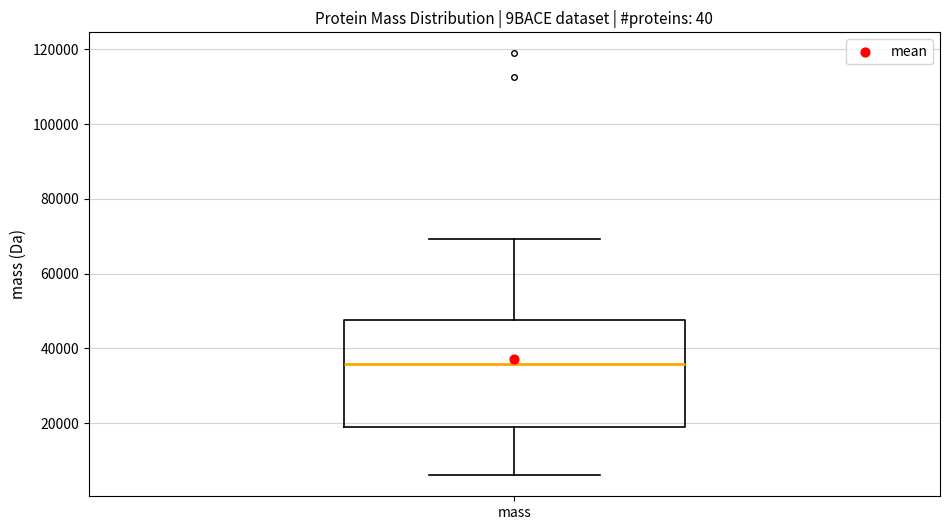

Read this box plot against the y-axis: the position of the median line, the range covered by the box, and the ends of both whiskers. The values are not printed on the chart, so give them approximately, as read against the axis.

median 36000, box 18000 to 48000, whiskers 6000 to 70000